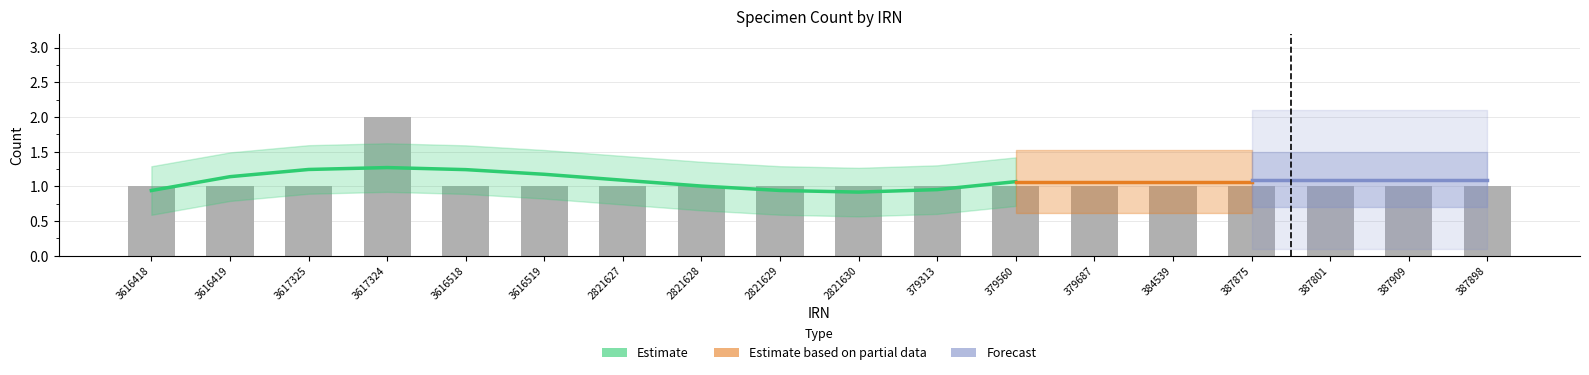

What is the sum of all values?

19